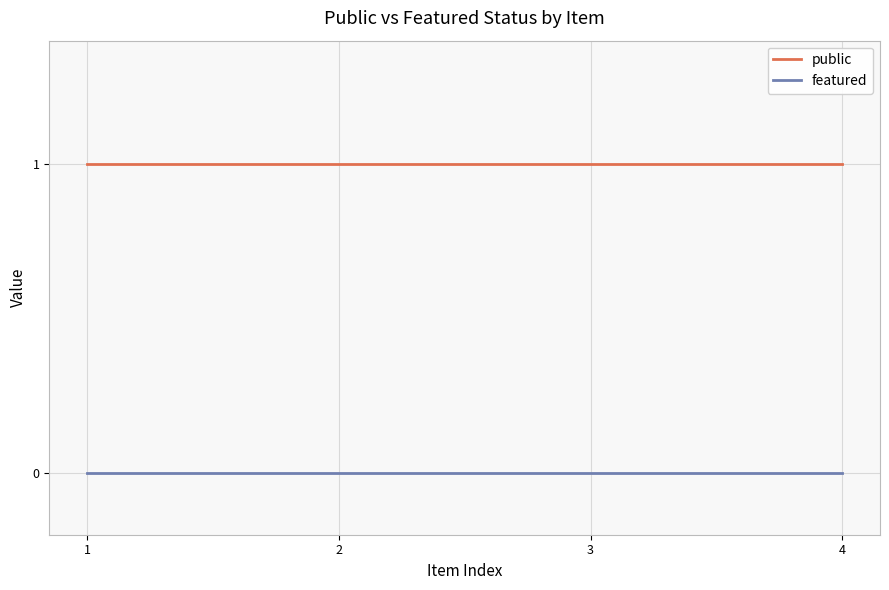

What is the total value across all series at 1?

1